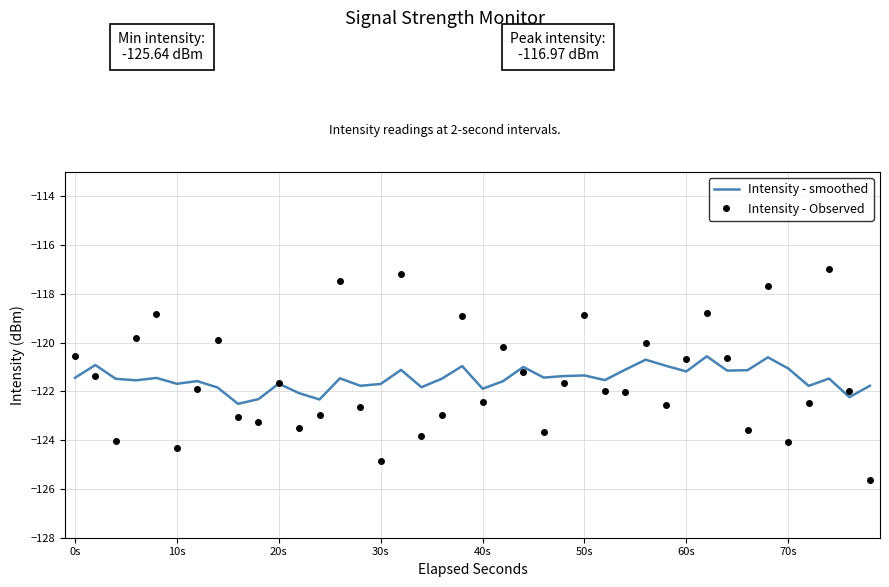

Which series has the widest spread of values?

Intensity - Observed